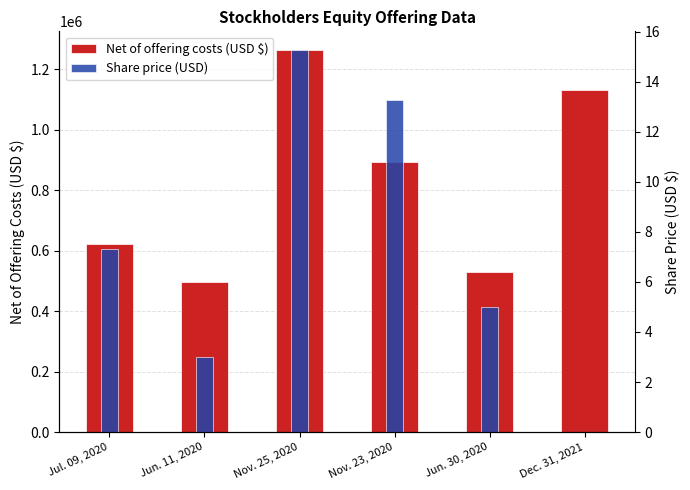

At Nov. 23, 2020, list the series in order from smallest to largest.

Share price (USD), Net of offering costs (USD $)